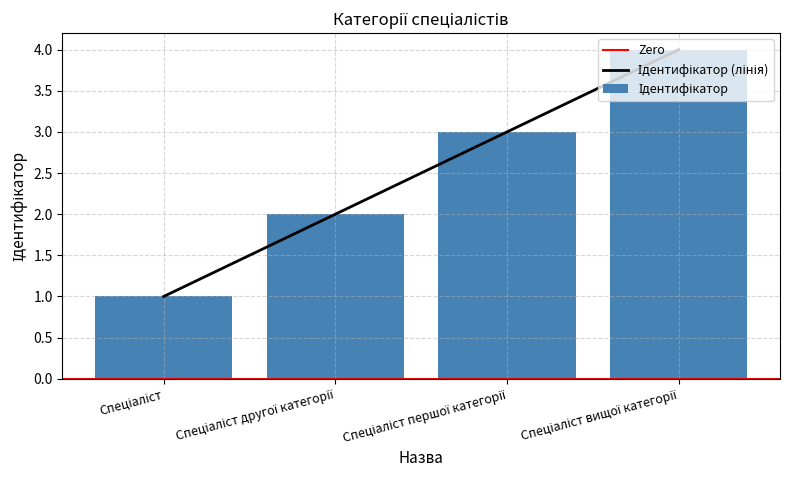

Reading left to right, extract all data points from this chart.

Спеціаліст=1	Спеціаліст другої категорії=2	Спеціаліст першої категорії=3	Спеціаліст вищої категорії=4